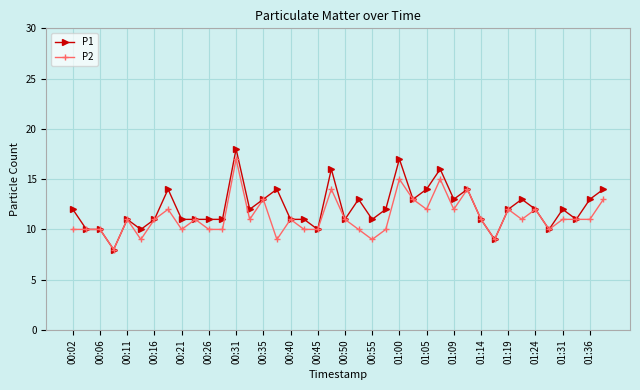

What is the lowest value of the P2 series?

8